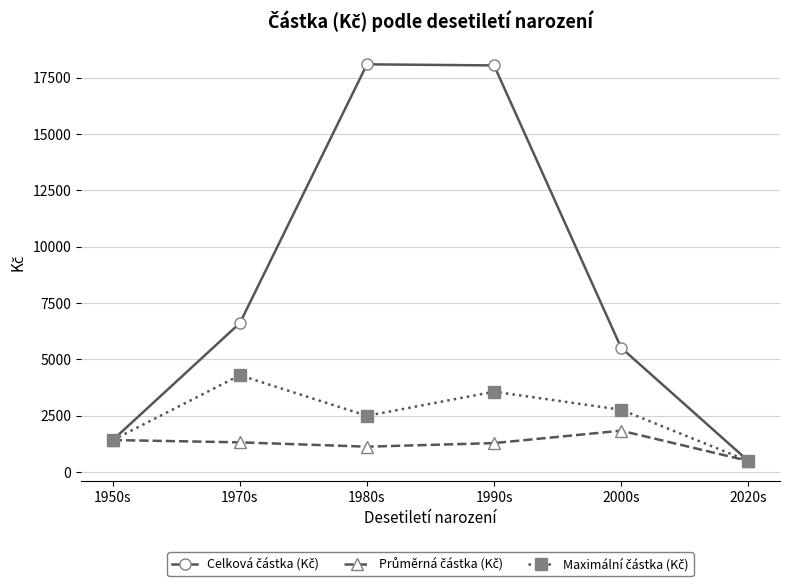

What is the greatest value displayed?

18098